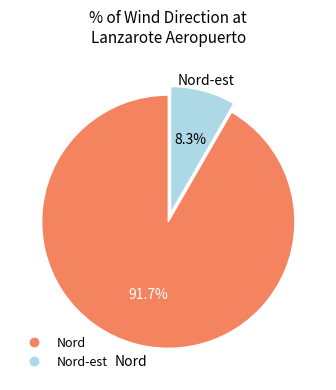

Is there a majority slice in this chart?

Yes